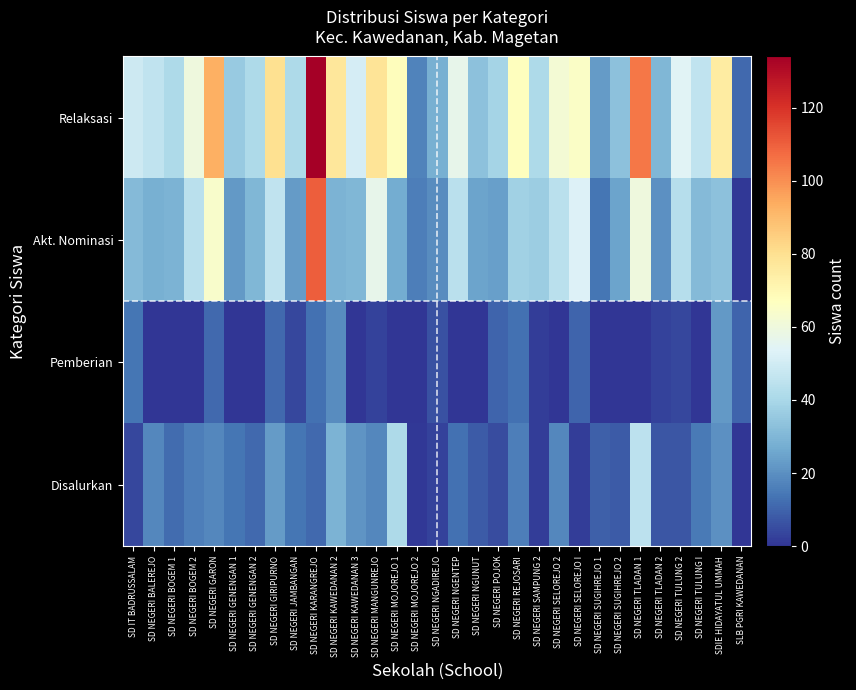

Which series changed the most between SD NEGERI GIRIPURNO and SD NEGERI MOJOREJO 1?

Akt. Nominasi